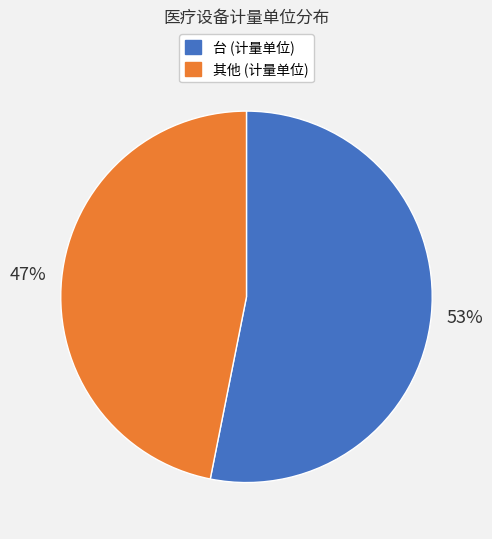

To the nearest percent, what is the difference between the largest and smallest slice percentages?

6%